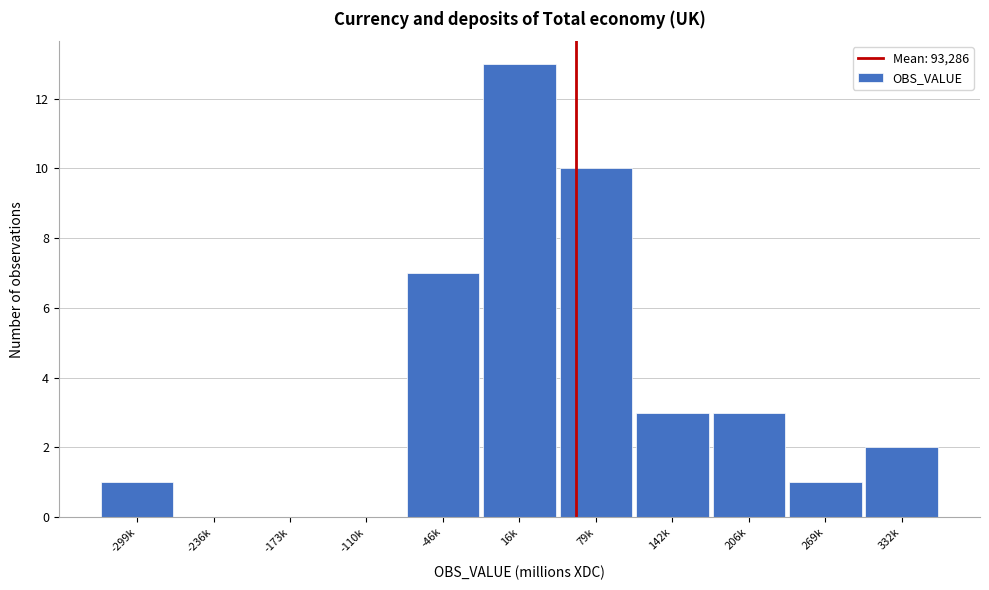

Reading right to left, transcribe all the data shown in this chart.

332k=2	269k=1	206k=3	142k=3	79k=10	16k=13	-46k=7	-110k=0	-173k=0	-236k=0	-299k=1